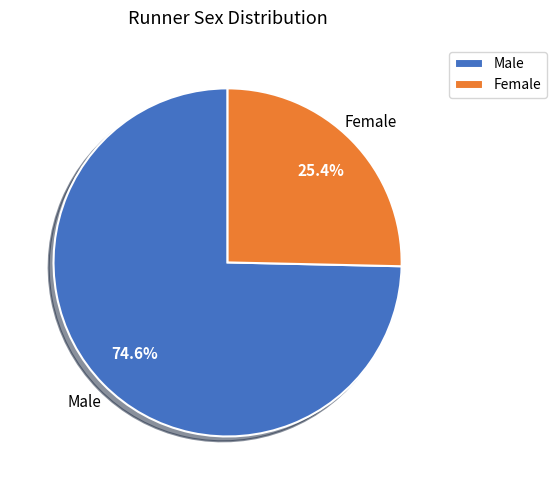

What percentage is the Male slice, to the nearest percent?

75%